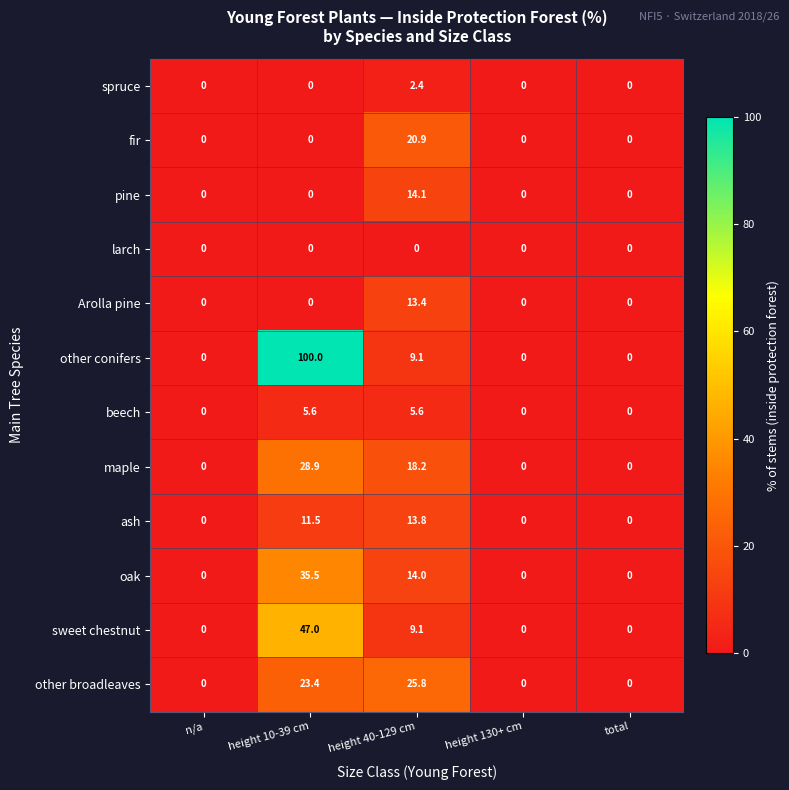

Which series has the largest total across all categories?

other conifers